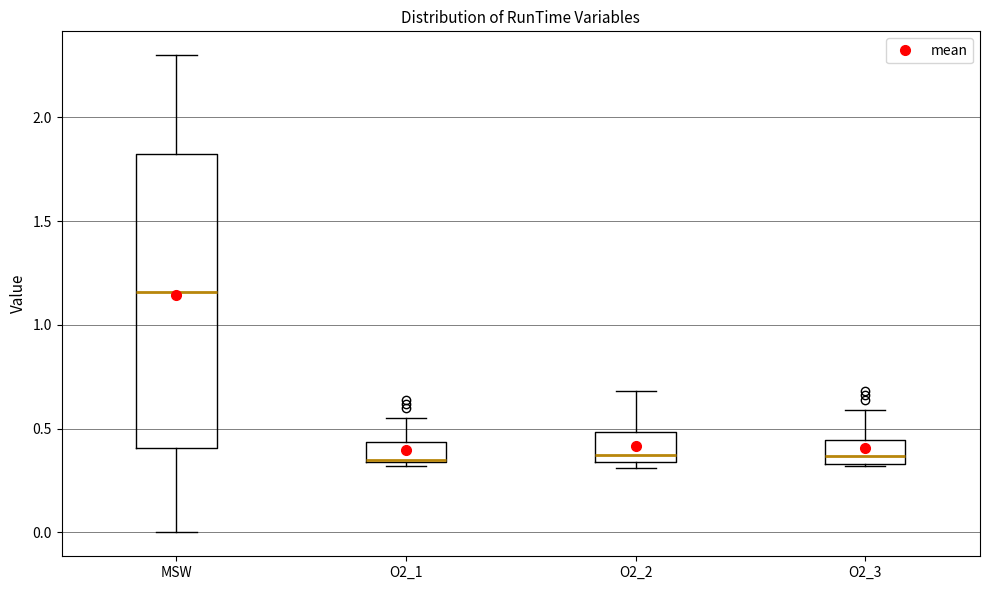

Comparing the boxes themselves (not the whiskers), which one is the tallest?

MSW